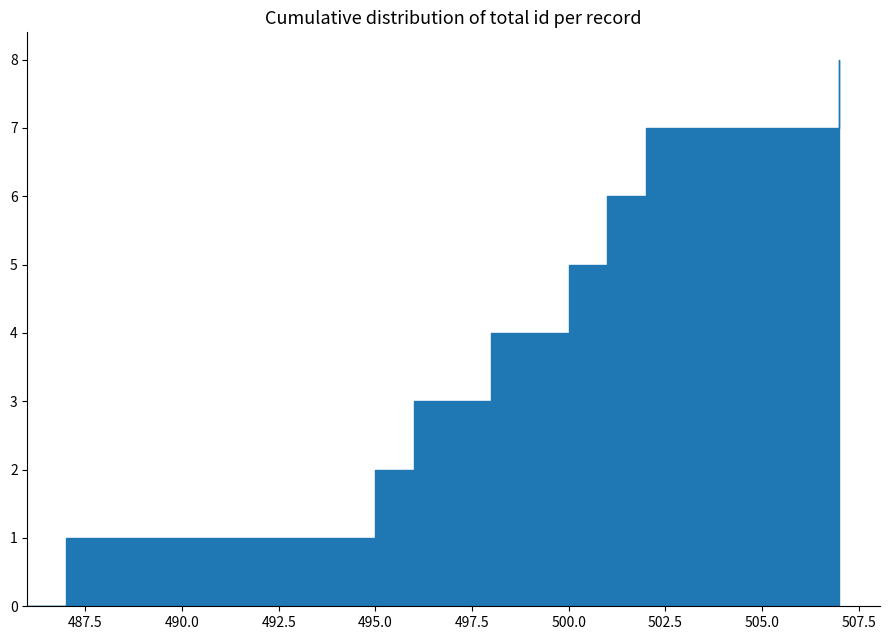

Reading left to right, extract all data points from this chart.

2013-07-31 09:25:26=487	2013-08-28 10:24:09=495	2013-08-28 11:12:57=496	2013-08-28 12:41:47=498	2013-08-28 15:28:23=500	2013-09-19 17:11:25=501	2013-09-24 10:12:38=502	2013-11-06 17:34:03=507